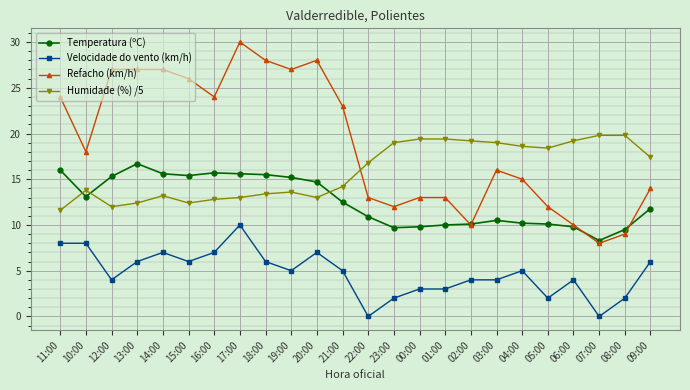

Which series has the widest spread of values?

Refacho (km/h)